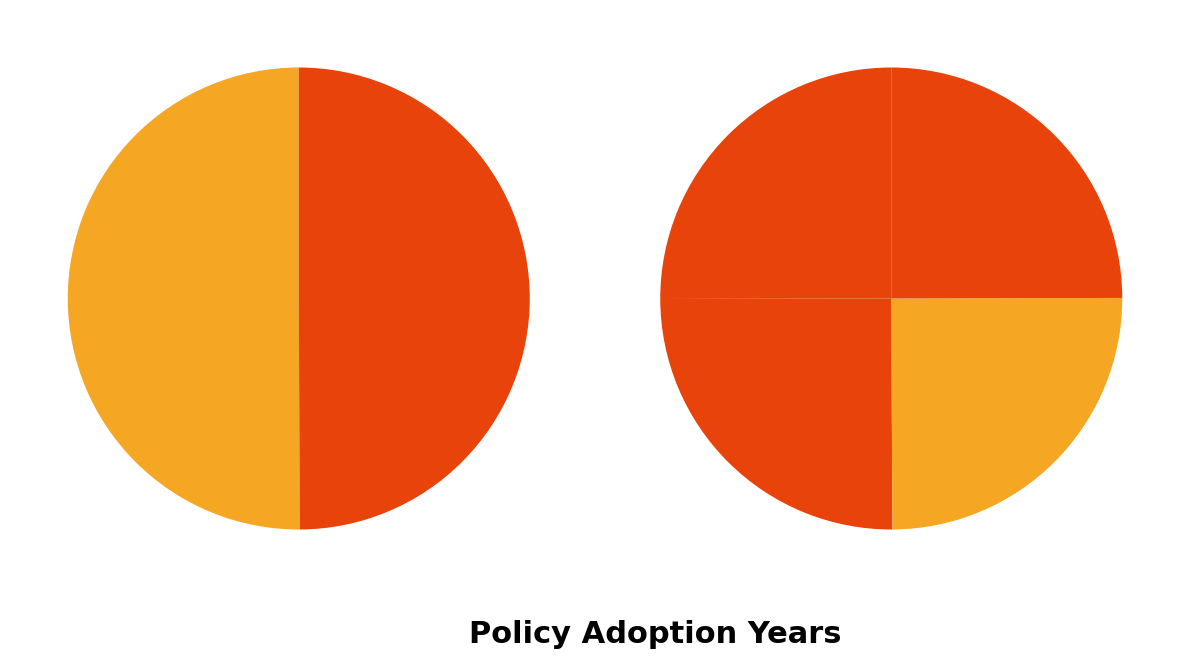

How many slices are in this pie chart?

4